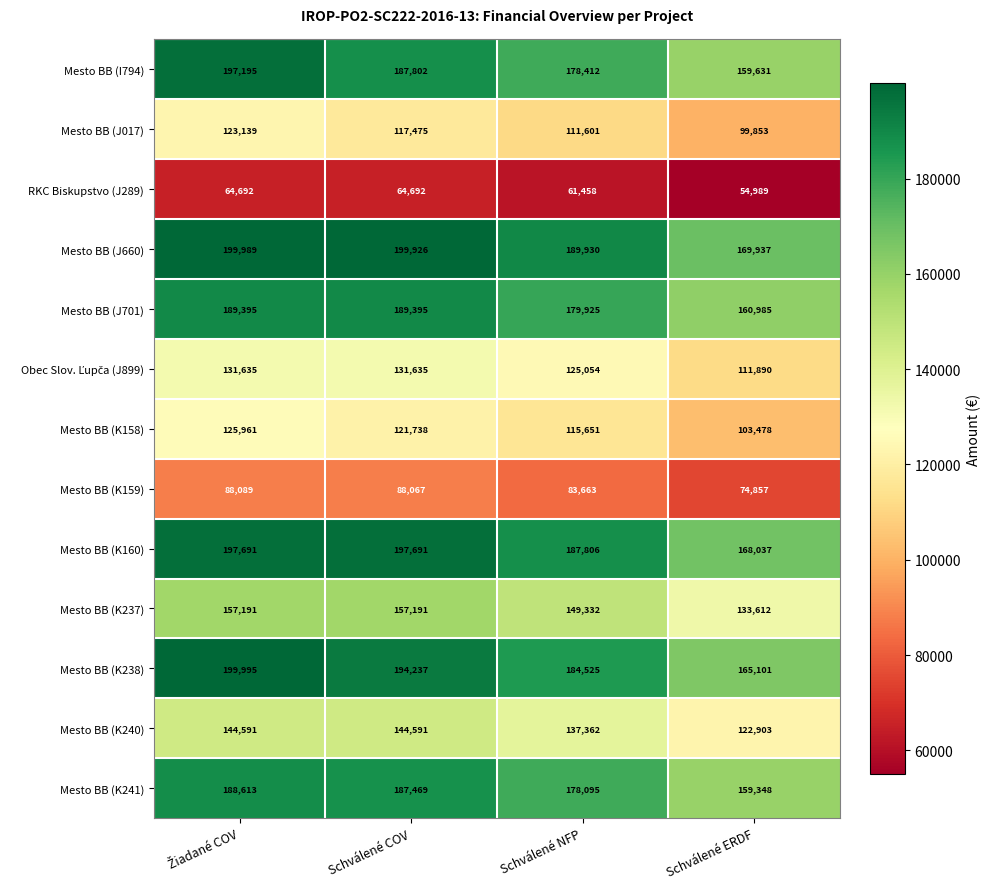

At which label is Mesto BB (J701) closest to 175190?

Schválené NFP